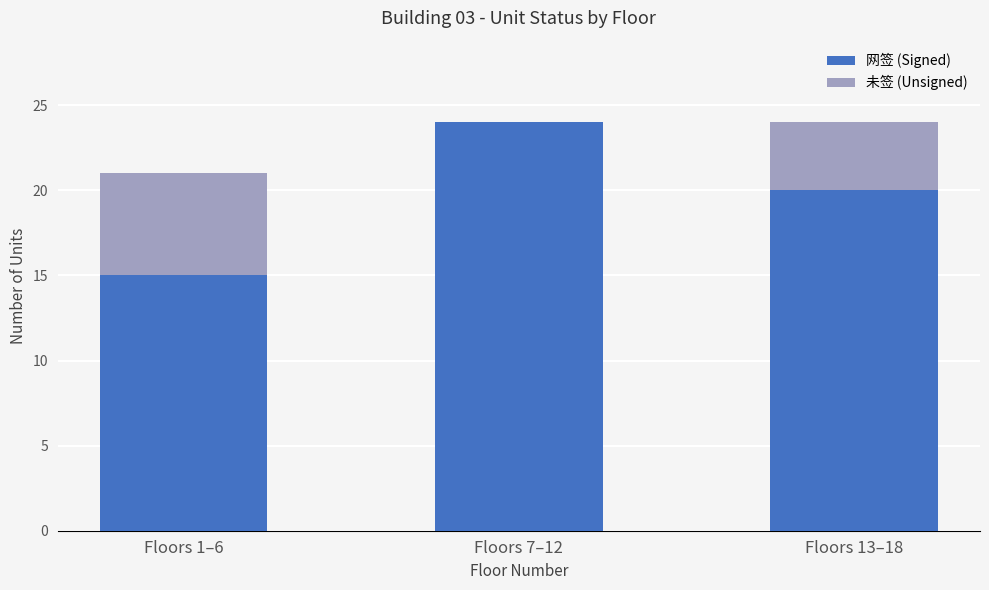

What is the highest value of the 网签 (Signed) series?

24